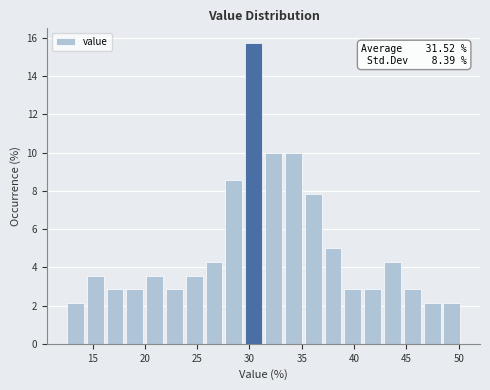

Read against the x-axis, roughly where is the centre of the tallest bar?

30.5